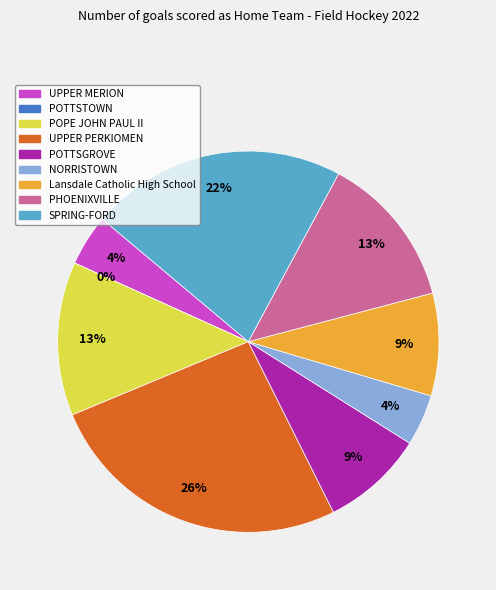

To the nearest percent, what is the combined percentage of POTTSGROVE and NORRISTOWN?

13%